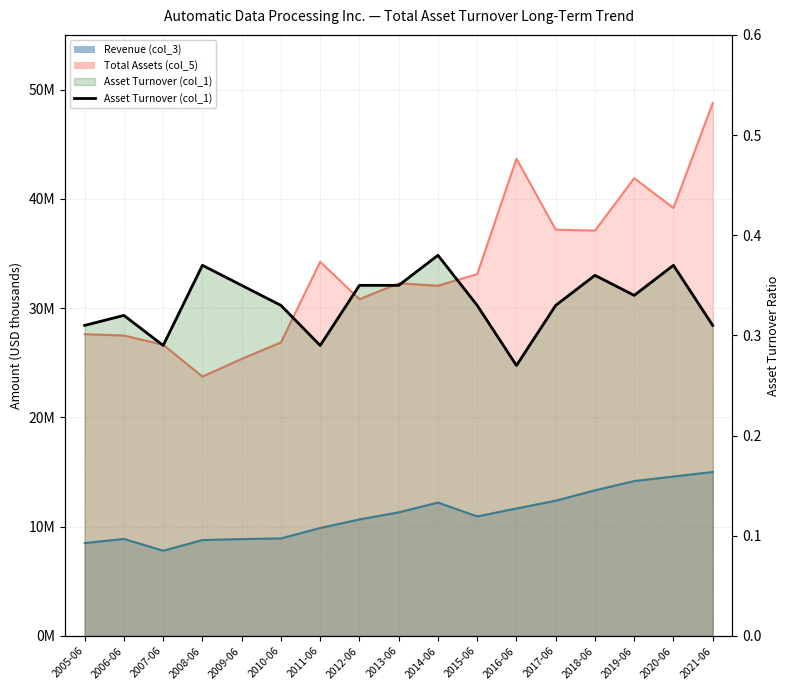

Reading left to right, transcribe all the data shown in this chart.

0.3	0.3	0.3	0.4	0.3	0.3	0.3	0.3	0.3	0.4	0.3	0.3	0.3	0.4	0.3	0.4	0.3